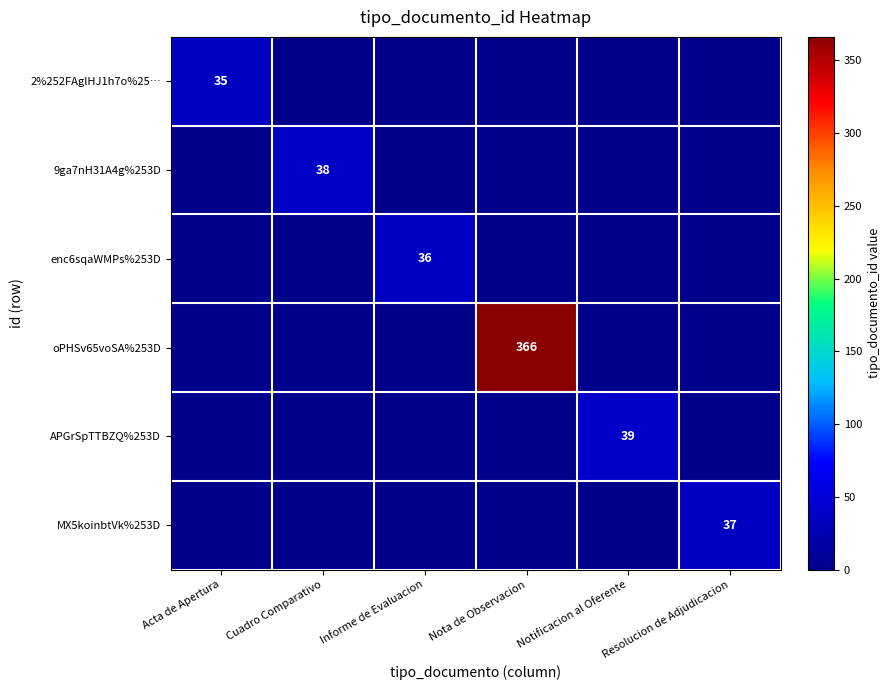

True or false: 9ga7nH31A4g%253D has a value of 0 at Nota de Observacion.

True